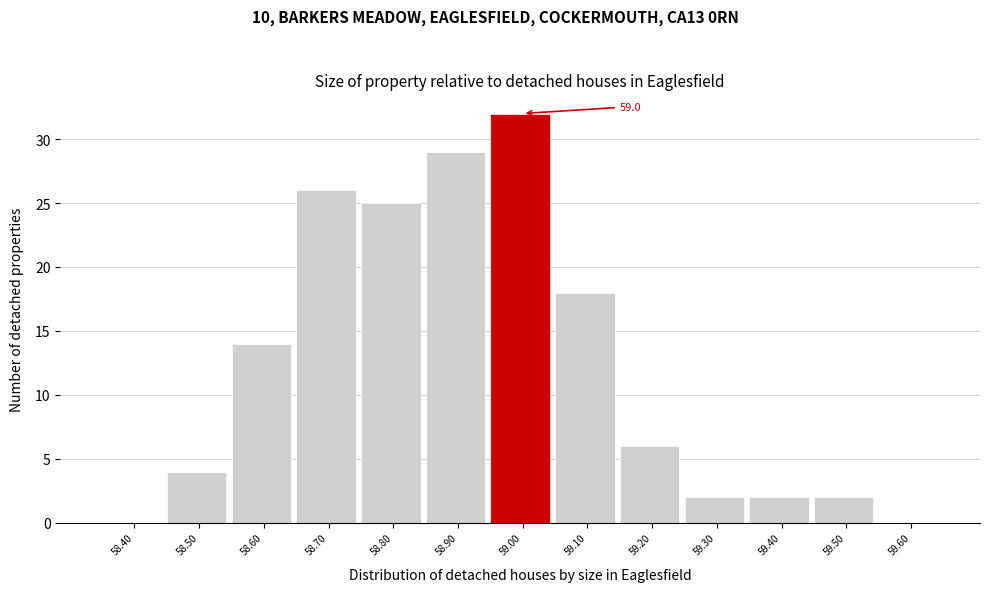

Reading left to right, transcribe all the data shown in this chart.

58.40=0	58.50=4	58.60=14	58.70=26	58.80=25	58.90=29	59.00=32	59.10=18	59.20=6	59.30=2	59.40=2	59.50=2	59.60=0